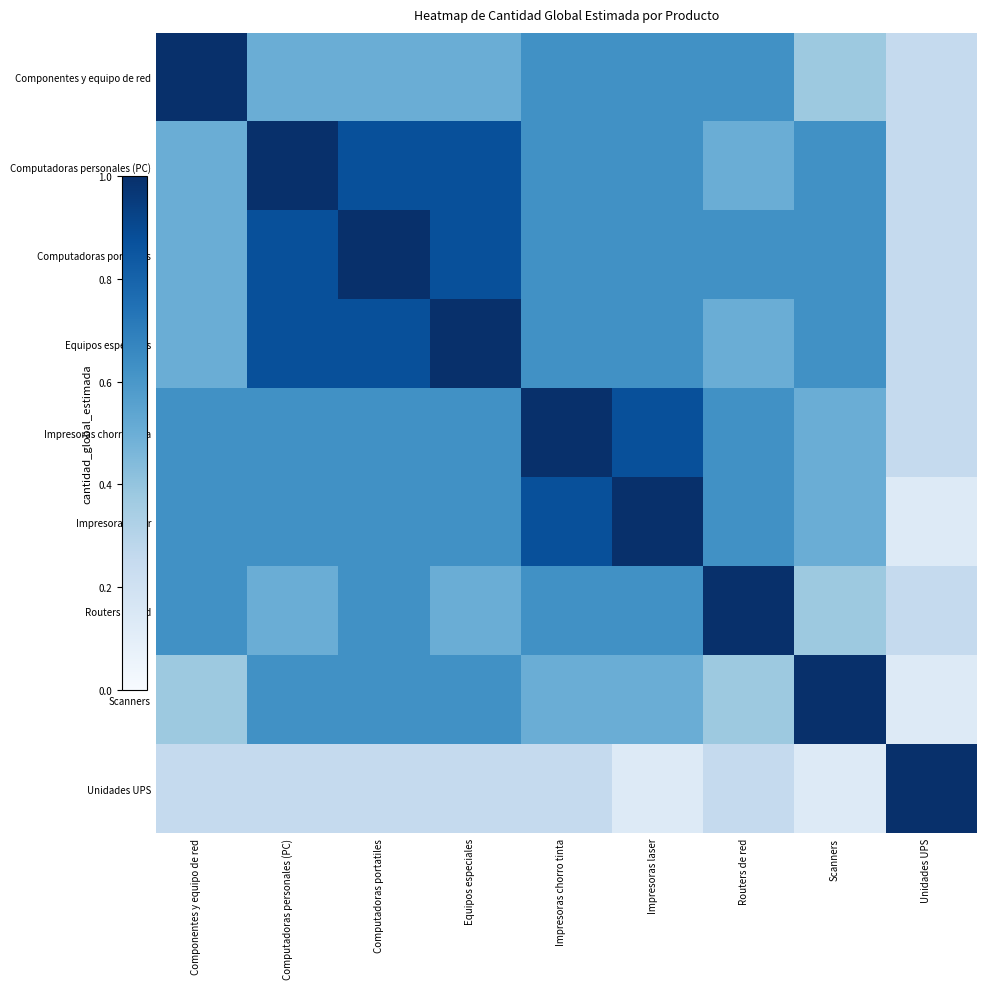

Reading left to right, list all the values displayed in this chart.

Componentes y equipo de red: Componentes y equipo de red=1.0	Computadoras personales (PC)=0.5	Computadoras portatiles=0.5	Equipos especiales=0.5	Impresoras chorro tinta=0.6	Impresoras laser=0.6	Routers de red=0.6	Scanners=0.4	Unidades UPS=0.2
Computadoras personales (PC): Componentes y equipo de red=0.5	Computadoras personales (PC)=1.0	Computadoras portatiles=0.9	Equipos especiales=0.9	Impresoras chorro tinta=0.6	Impresoras laser=0.6	Routers de red=0.5	Scanners=0.6	Unidades UPS=0.2
Computadoras portatiles: Componentes y equipo de red=0.5	Computadoras personales (PC)=0.9	Computadoras portatiles=1.0	Equipos especiales=0.9	Impresoras chorro tinta=0.6	Impresoras laser=0.6	Routers de red=0.6	Scanners=0.6	Unidades UPS=0.2
Equipos especiales: Componentes y equipo de red=0.5	Computadoras personales (PC)=0.9	Computadoras portatiles=0.9	Equipos especiales=1.0	Impresoras chorro tinta=0.6	Impresoras laser=0.6	Routers de red=0.5	Scanners=0.6	Unidades UPS=0.2
Impresoras chorro tinta: Componentes y equipo de red=0.6	Computadoras personales (PC)=0.6	Computadoras portatiles=0.6	Equipos especiales=0.6	Impresoras chorro tinta=1.0	Impresoras laser=0.9	Routers de red=0.6	Scanners=0.5	Unidades UPS=0.2
Impresoras laser: Componentes y equipo de red=0.6	Computadoras personales (PC)=0.6	Computadoras portatiles=0.6	Equipos especiales=0.6	Impresoras chorro tinta=0.9	Impresoras laser=1.0	Routers de red=0.6	Scanners=0.5	Unidades UPS=0.1
Routers de red: Componentes y equipo de red=0.6	Computadoras personales (PC)=0.5	Computadoras portatiles=0.6	Equipos especiales=0.5	Impresoras chorro tinta=0.6	Impresoras laser=0.6	Routers de red=1.0	Scanners=0.4	Unidades UPS=0.2
Scanners: Componentes y equipo de red=0.4	Computadoras personales (PC)=0.6	Computadoras portatiles=0.6	Equipos especiales=0.6	Impresoras chorro tinta=0.5	Impresoras laser=0.5	Routers de red=0.4	Scanners=1.0	Unidades UPS=0.1
Unidades UPS: Componentes y equipo de red=0.2	Computadoras personales (PC)=0.2	Computadoras portatiles=0.2	Equipos especiales=0.2	Impresoras chorro tinta=0.2	Impresoras laser=0.1	Routers de red=0.2	Scanners=0.1	Unidades UPS=1.0